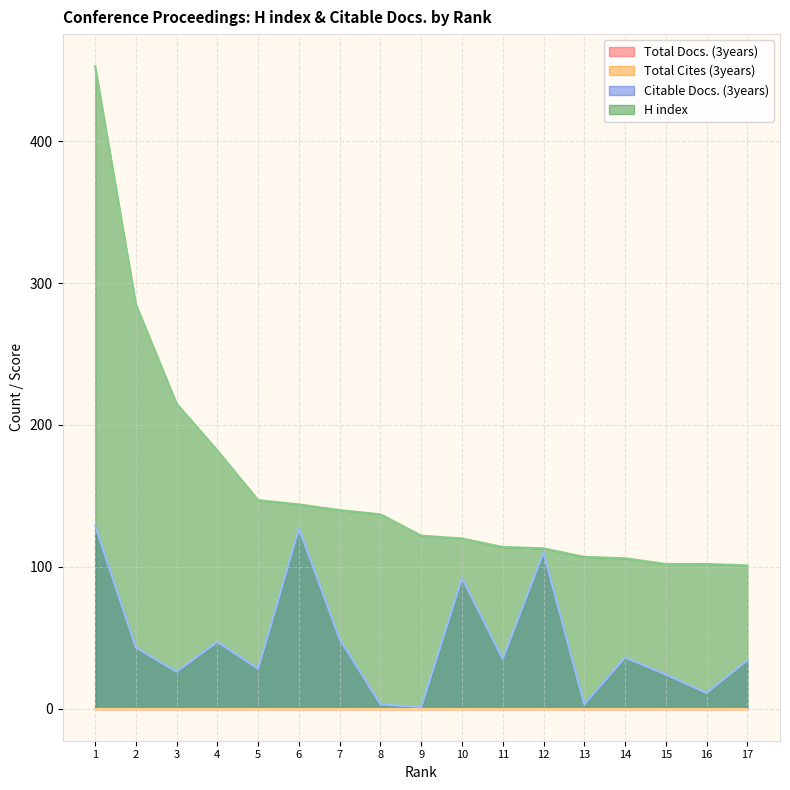

Where is H index nearest to the value 277?

2